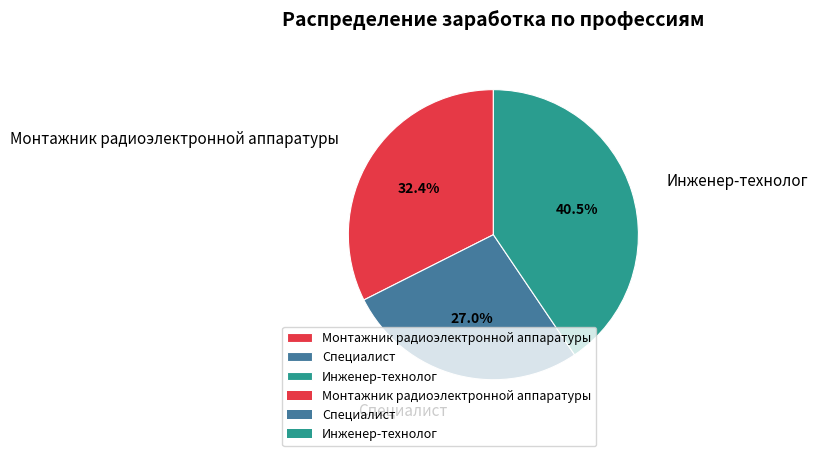

What is the largest slice in the pie chart?

Инженер-технолог